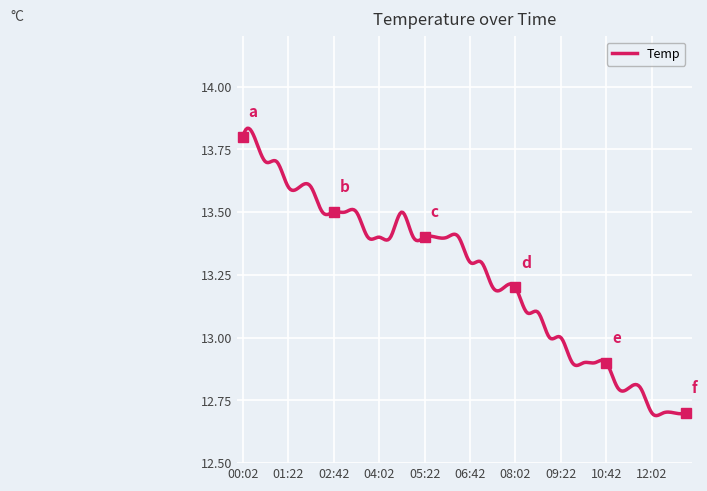

What is the label of the 37th point from the right?

01:02